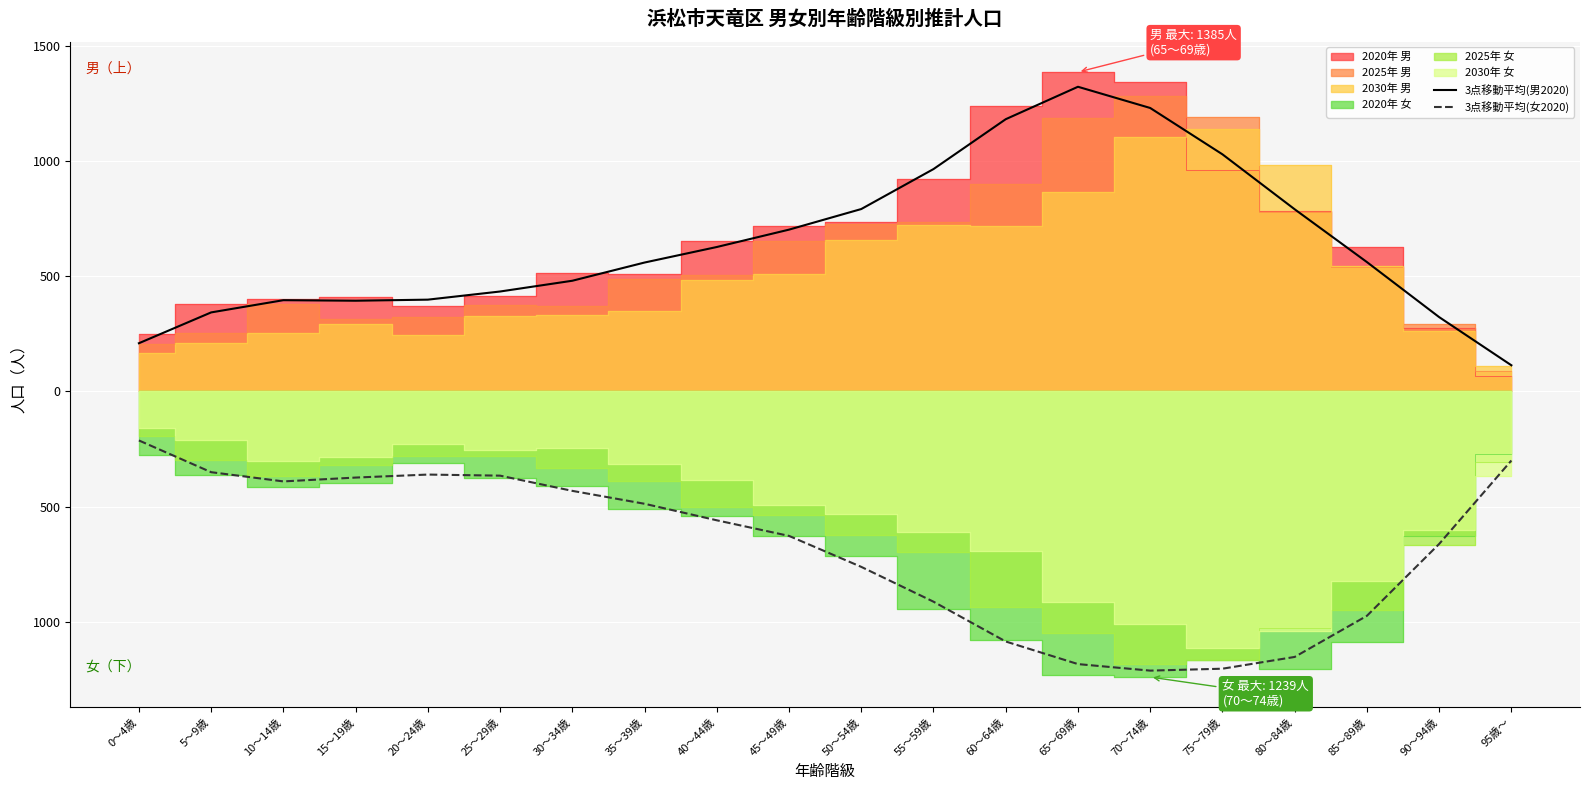

What is the lowest value of the 3点移動平均(女2020) series?

-1211.0